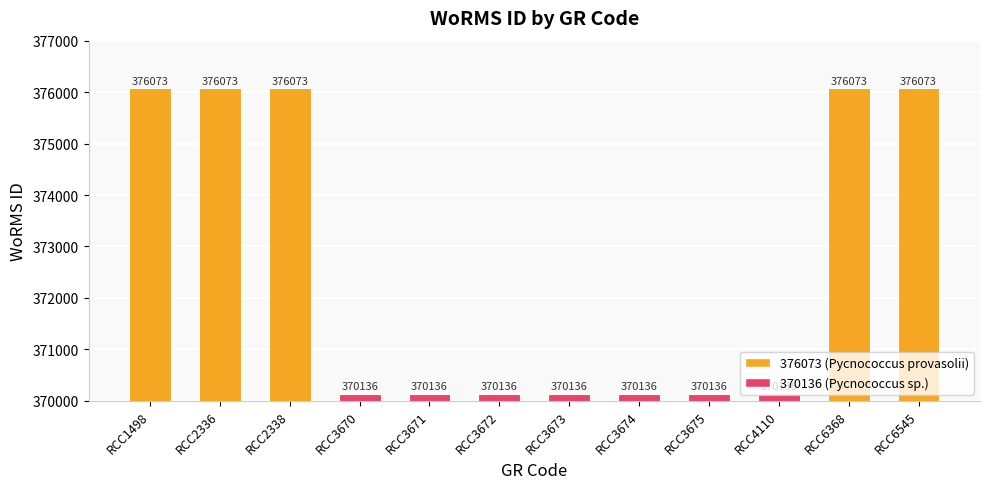

What is the ratio of the value at RCC6368 to the value at RCC6545?

1.0